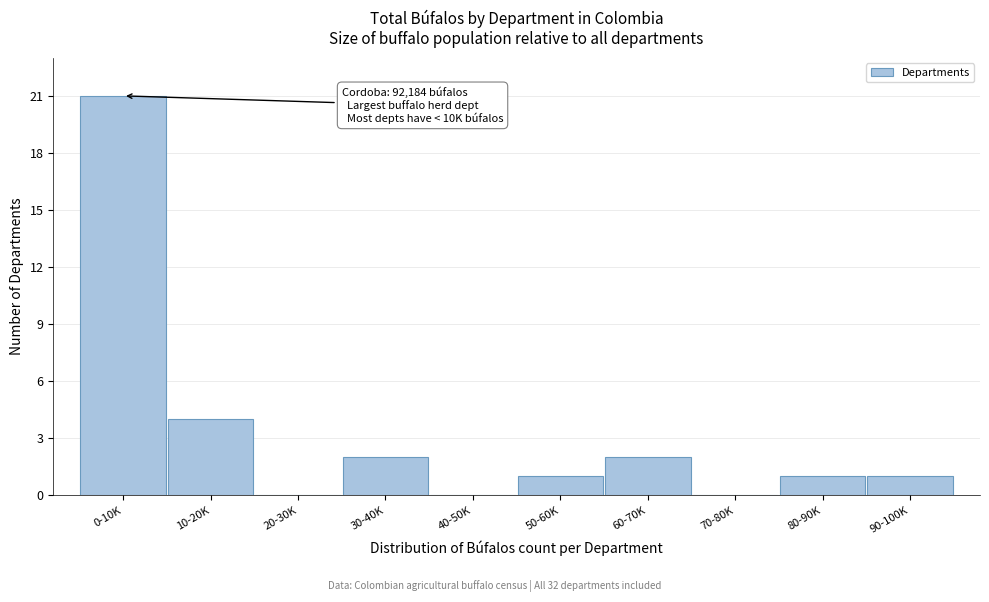

Reading left to right, transcribe all the data shown in this chart.

0-10K=21	10-20K=4	20-30K=0	30-40K=2	40-50K=0	50-60K=1	60-70K=2	70-80K=0	80-90K=1	90-100K=1